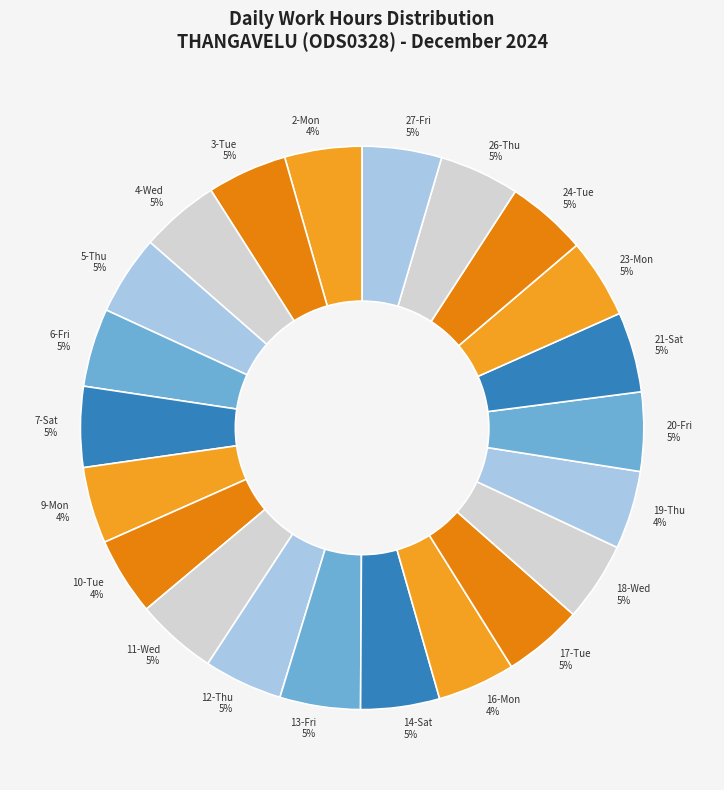

What percentage is the 12-Thu slice, to the nearest percent?

5%